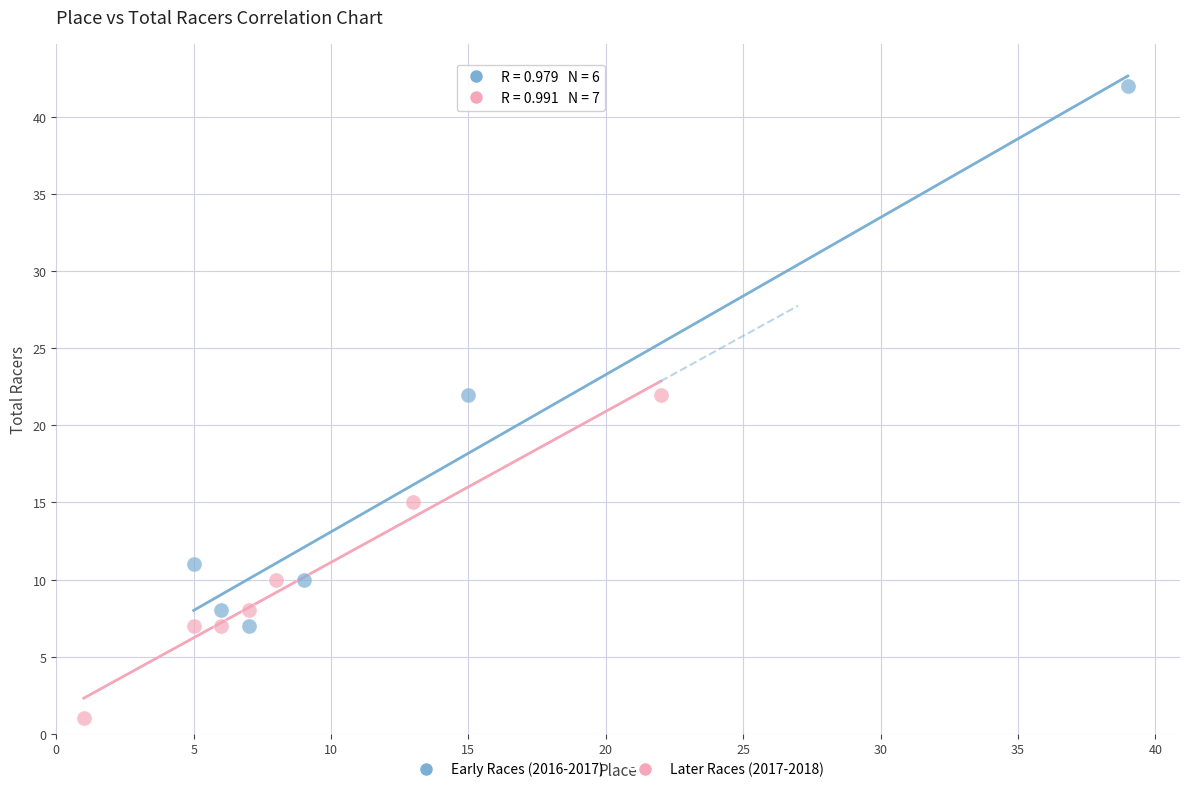

Which series reaches the maximum Y coordinate?

Early Races (2016-2017)